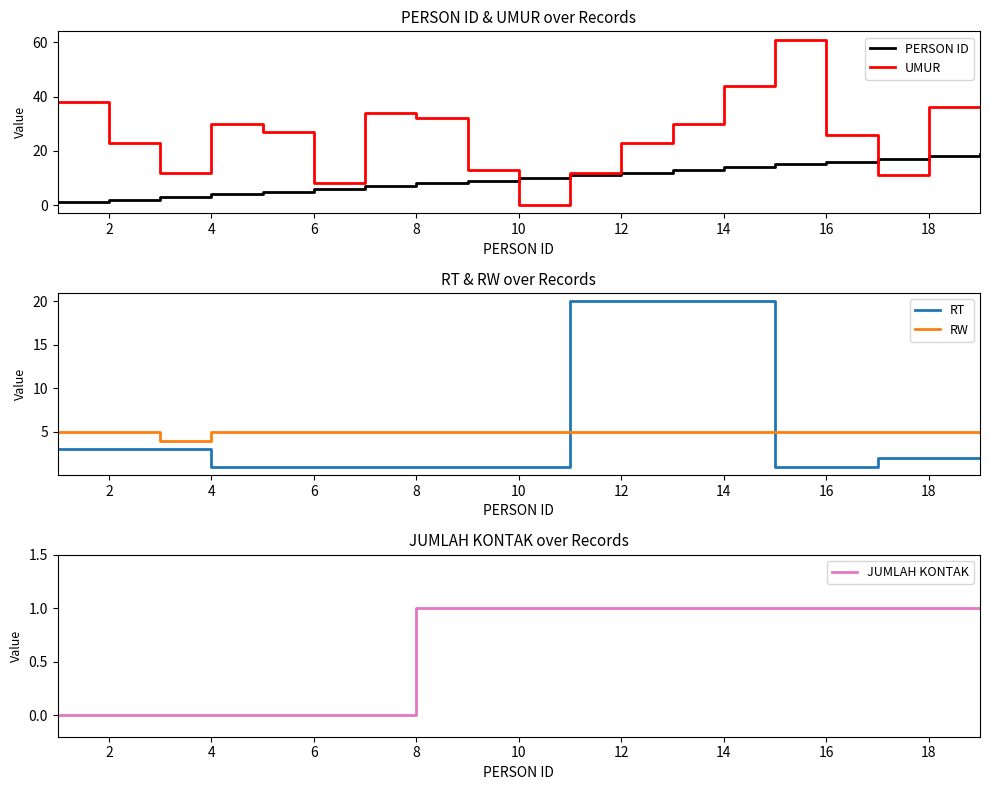

What is the lowest value of the RW series?

4